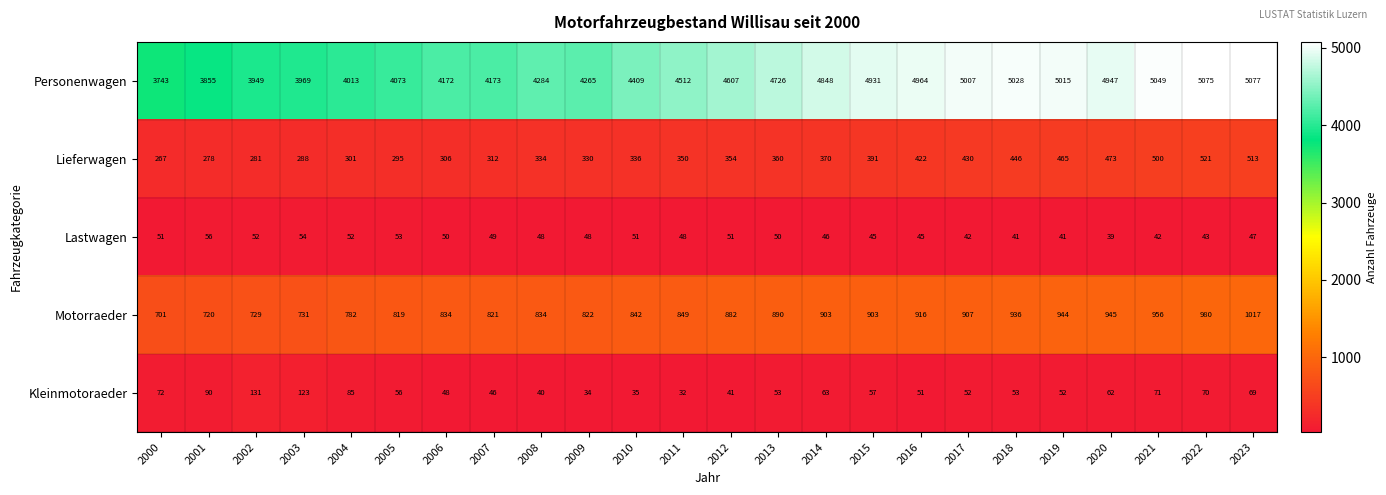

At which category is the sum across all series the highest?

2023